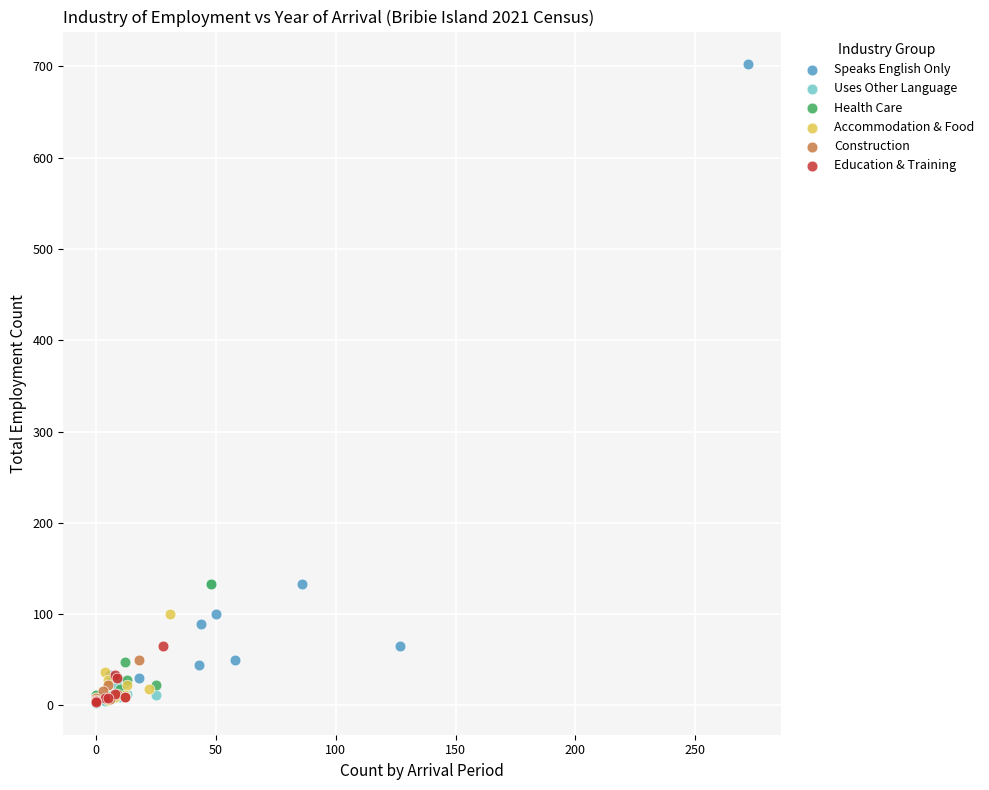

Which series has the largest Y range (max minus min)?

Speaks English Only